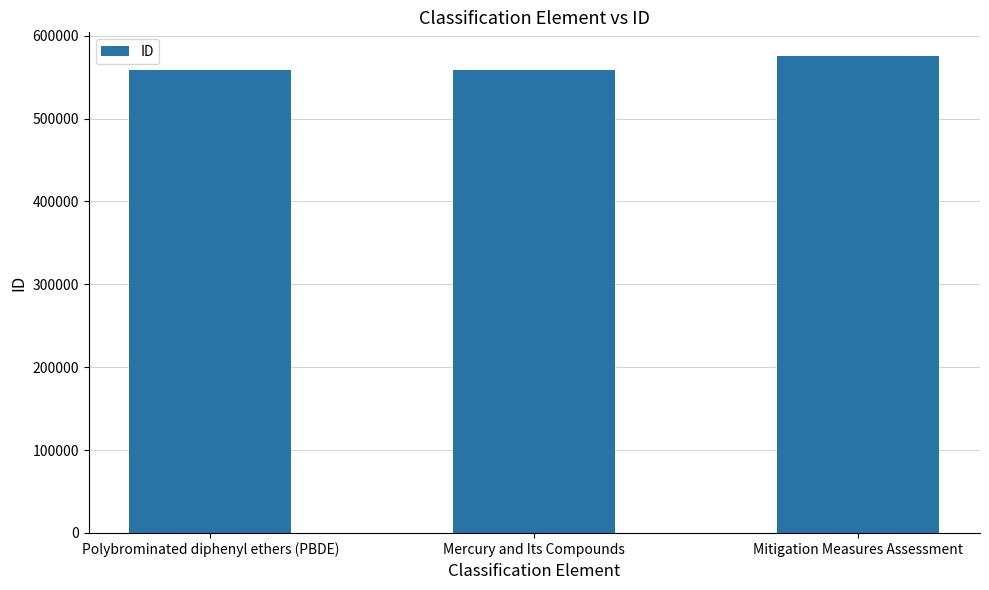

The chart shows a value of 575287 at Mitigation Measures Assessment. True or false?

True